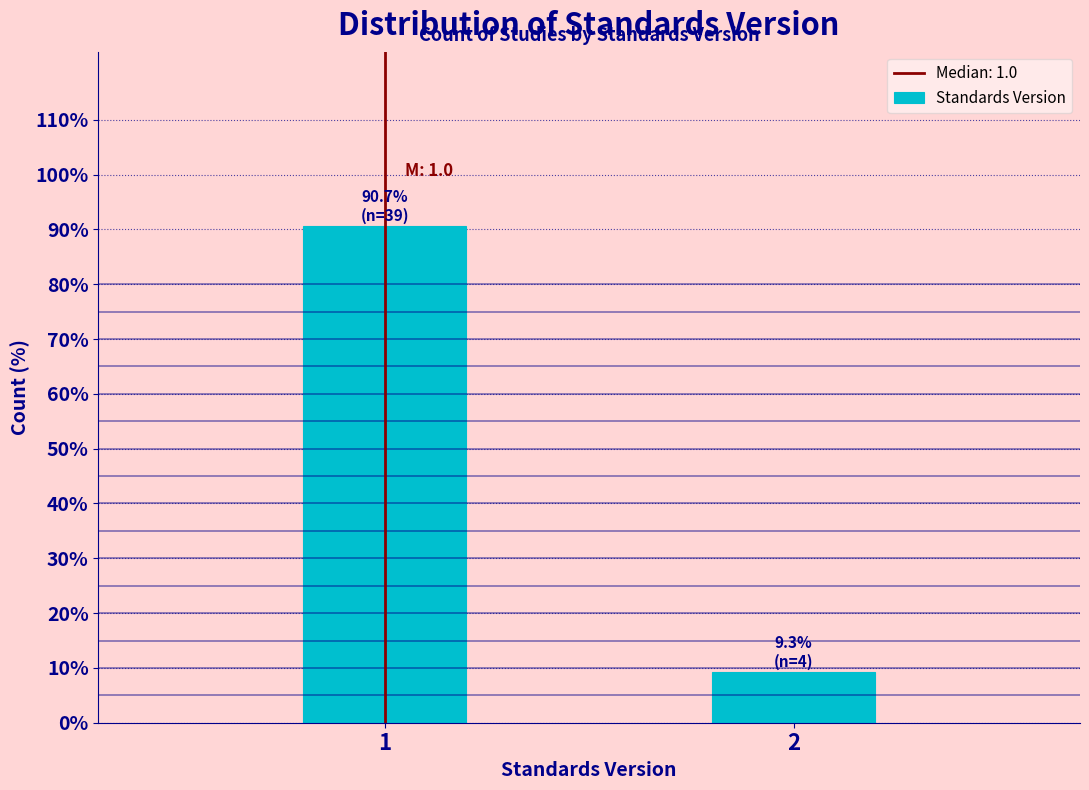

Reading right to left, what are all the values shown in this chart?

2=9.3	1=90.7